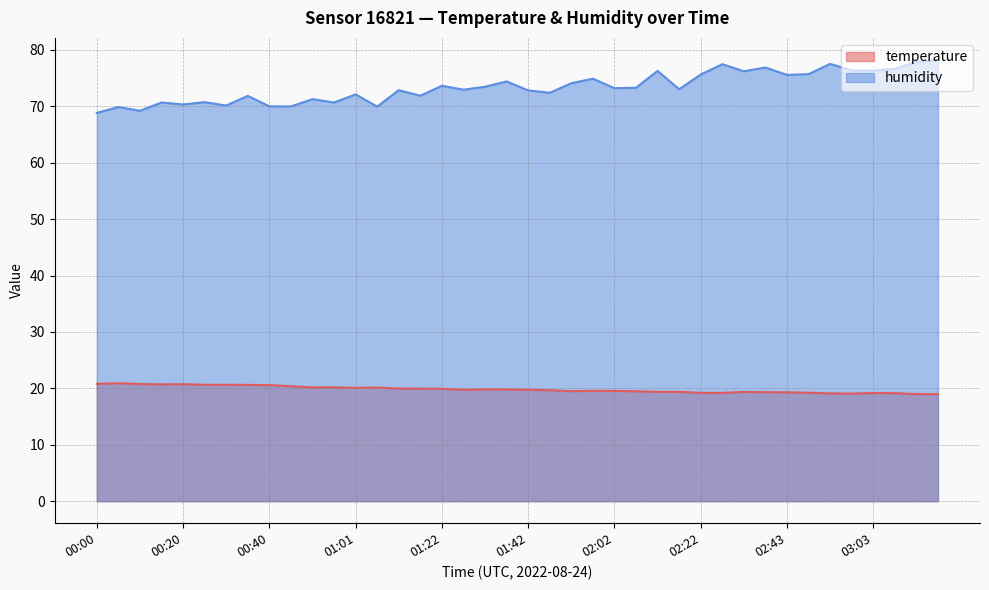

Is the value of humidity at 03:18 greater than the value of temperature at 02:58?

Yes